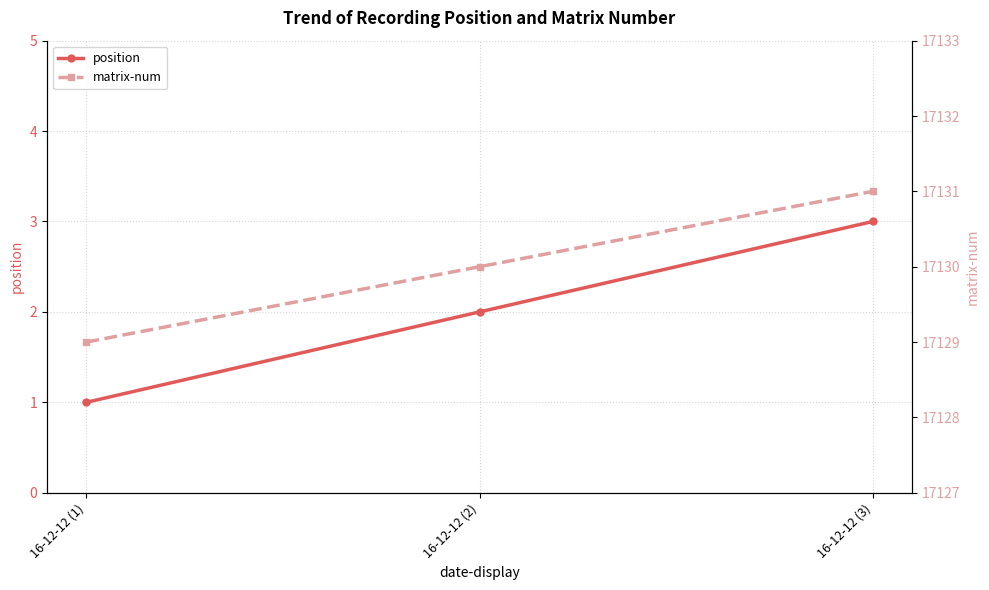

What is the sum of all matrix-num values?

51390